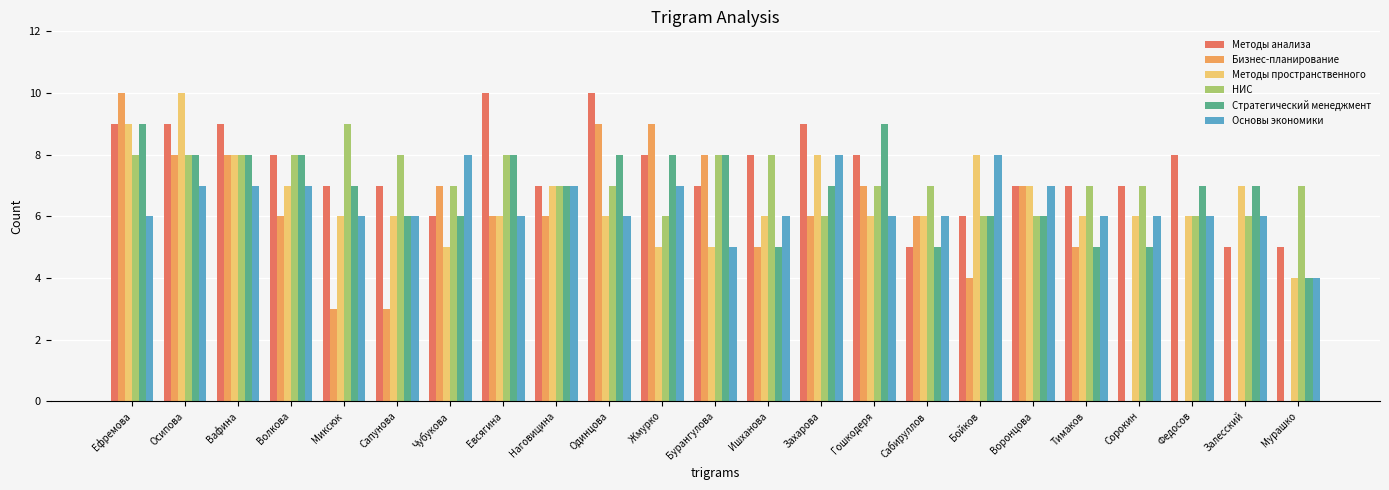

Reading left to right, extract all data points from this chart.

Методы анализа: Ефремова=9	Осипова=9	Вафина=9	Волкова=8	Миксюк=7	Сапунова=7	Чубукова=6	Евсягина=10	Наговицина=7	Одинцова=10	Жмурко=8	Бурангулова=7	Ишханова=8	Захарова=9	Гошкодеря=8	Сабируллов=5	Бойков=6	Воронцова=7	Тимаков=7	Сорокин=7	Федосов=8	Залесский=5	Мурашко=5
Бизнес-планирование: Ефремова=10	Осипова=8	Вафина=8	Волкова=6	Миксюк=3	Сапунова=3	Чубукова=7	Евсягина=6	Наговицина=6	Одинцова=9	Жмурко=9	Бурангулова=8	Ишханова=5	Захарова=6	Гошкодеря=7	Сабируллов=6	Бойков=4	Воронцова=7	Тимаков=5	Сорокин=0	Федосов=0	Залесский=0	Мурашко=0
Методы пространственного: Ефремова=9	Осипова=10	Вафина=8	Волкова=7	Миксюк=6	Сапунова=6	Чубукова=5	Евсягина=6	Наговицина=7	Одинцова=6	Жмурко=5	Бурангулова=5	Ишханова=6	Захарова=8	Гошкодеря=6	Сабируллов=6	Бойков=8	Воронцова=7	Тимаков=6	Сорокин=6	Федосов=6	Залесский=7	Мурашко=4
НИС: Ефремова=8	Осипова=8	Вафина=8	Волкова=8	Миксюк=9	Сапунова=8	Чубукова=7	Евсягина=8	Наговицина=7	Одинцова=7	Жмурко=6	Бурангулова=8	Ишханова=8	Захарова=6	Гошкодеря=7	Сабируллов=7	Бойков=6	Воронцова=6	Тимаков=7	Сорокин=7	Федосов=6	Залесский=6	Мурашко=7
Стратегический менеджмент: Ефремова=9	Осипова=8	Вафина=8	Волкова=8	Миксюк=7	Сапунова=6	Чубукова=6	Евсягина=8	Наговицина=7	Одинцова=8	Жмурко=8	Бурангулова=8	Ишханова=5	Захарова=7	Гошкодеря=9	Сабируллов=5	Бойков=6	Воронцова=6	Тимаков=5	Сорокин=5	Федосов=7	Залесский=7	Мурашко=4
Основы экономики: Ефремова=6	Осипова=7	Вафина=7	Волкова=7	Миксюк=6	Сапунова=6	Чубукова=8	Евсягина=6	Наговицина=7	Одинцова=6	Жмурко=7	Бурангулова=5	Ишханова=6	Захарова=8	Гошкодеря=6	Сабируллов=6	Бойков=8	Воронцова=7	Тимаков=6	Сорокин=6	Федосов=6	Залесский=6	Мурашко=4